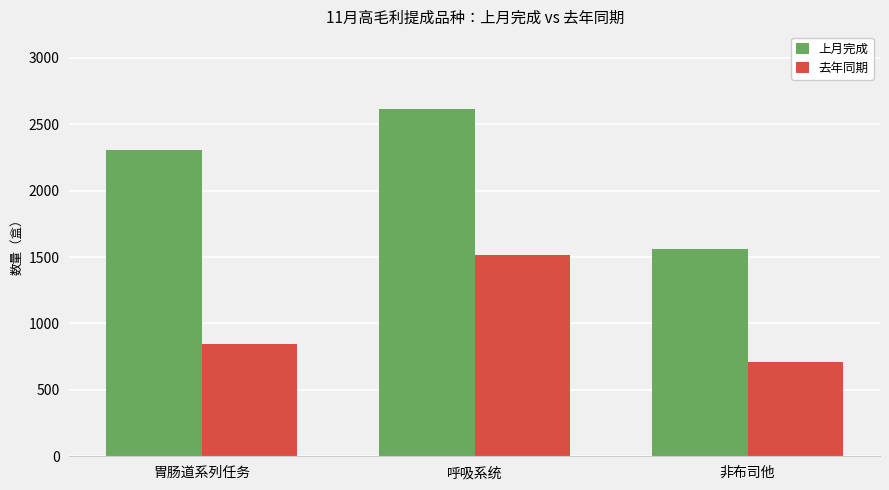

What is the spread (max minus min) of values at 呼吸系统?

1099